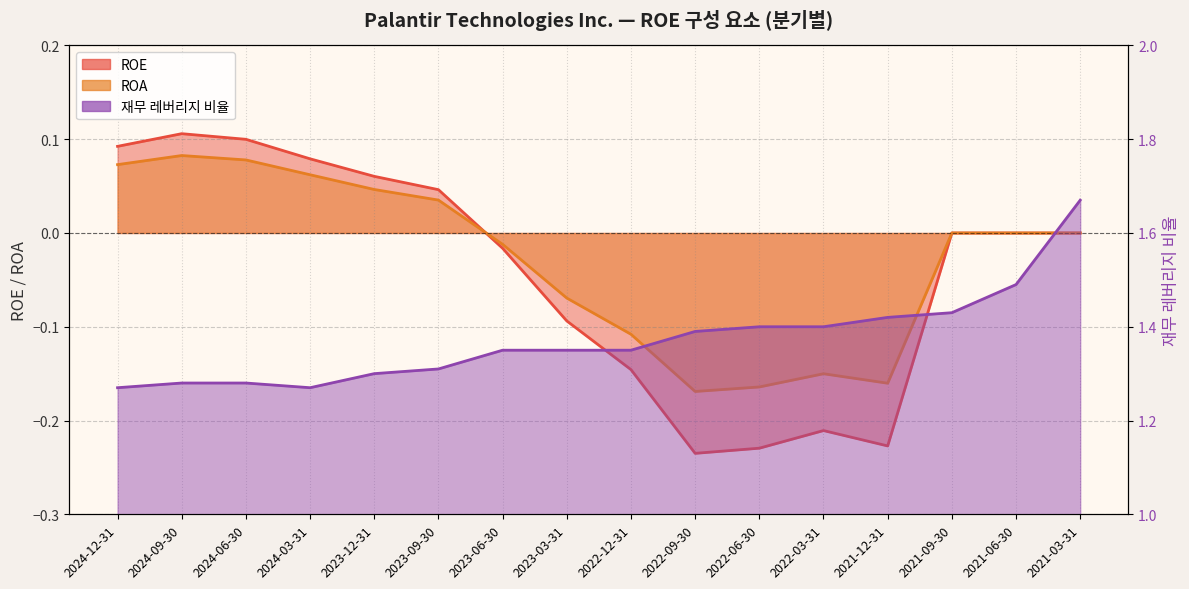

What is the value of the 재무 레버리지 비율 point at the 14th from the left?

1.4